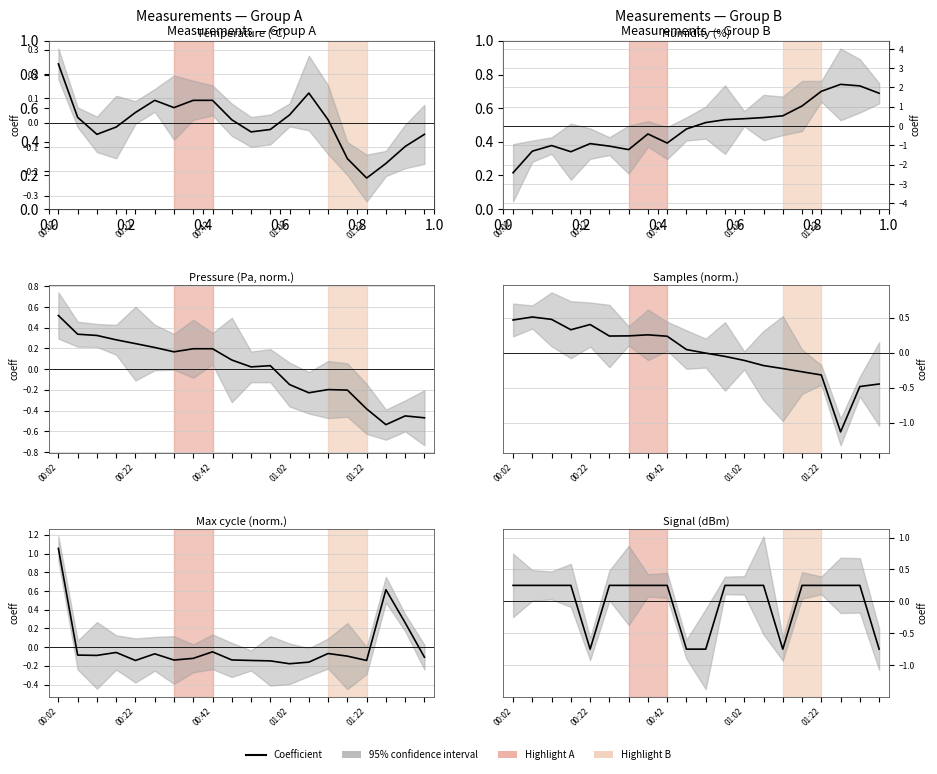

What position from the right is 0.2?

19